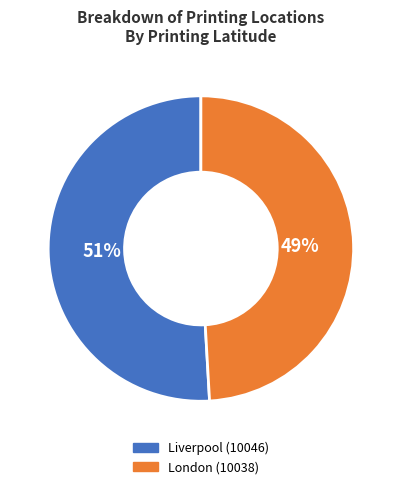

Is there a majority slice in this chart?

Yes